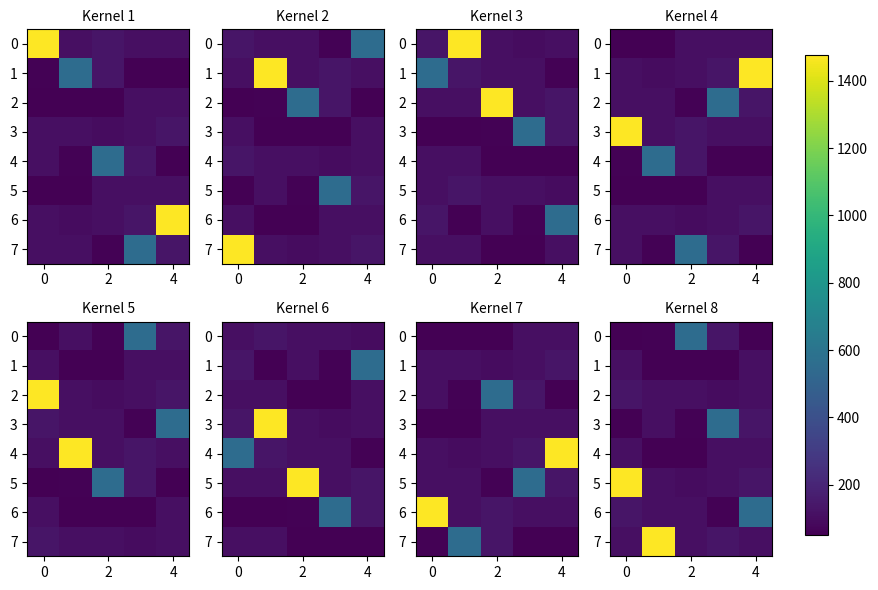

What is the total value across all series at 4?

1306.7